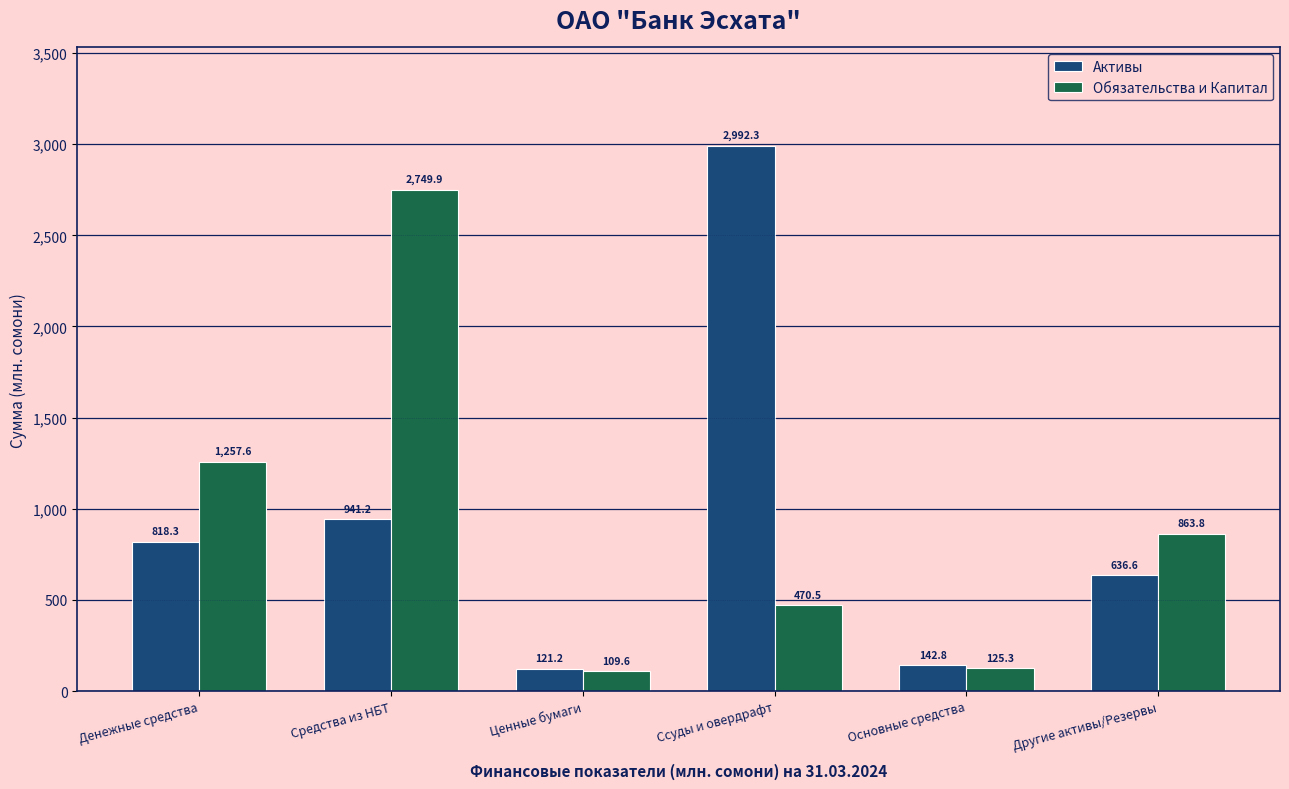

Reading left to right, transcribe all the data shown in this chart.

Активы: 818.3	941.2	121.2	2992.3	142.8	636.6
Обязательства и Капитал: 1257.6	2749.9	109.6	470.5	125.3	863.8